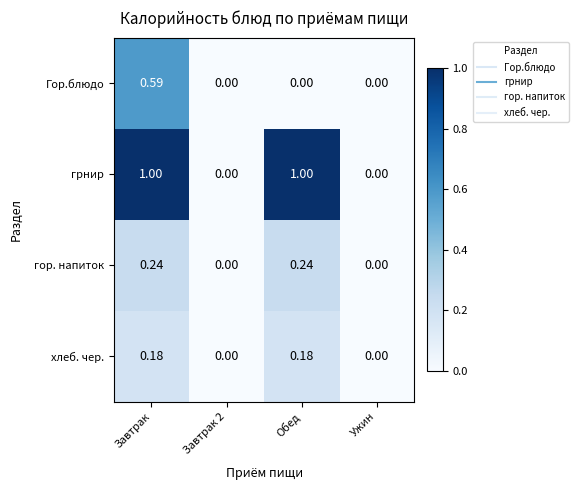

Which series changed the most between Завтрак 2 and Обед?

грнир